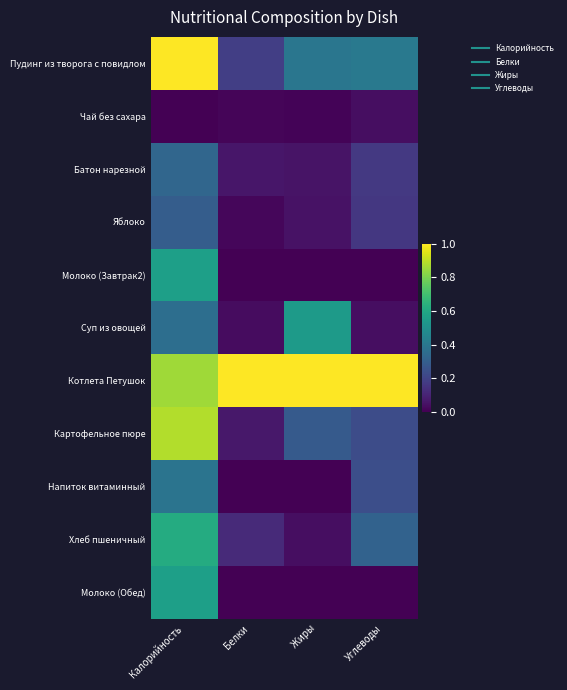

Which label corresponds to the largest value in the chart?

Калорийность